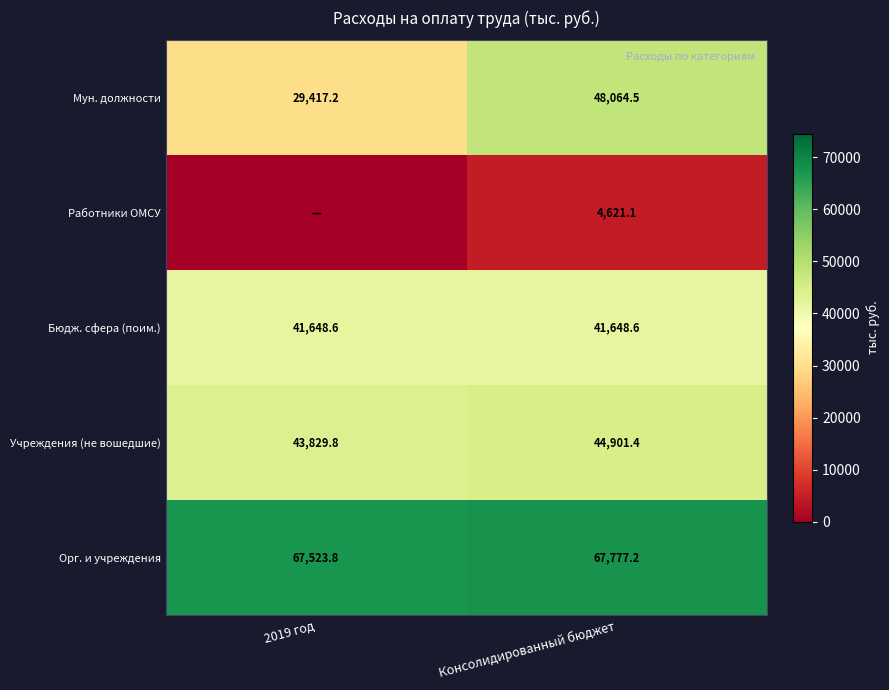

What is the total value across all series at Консолидированный бюджет?

207012.8